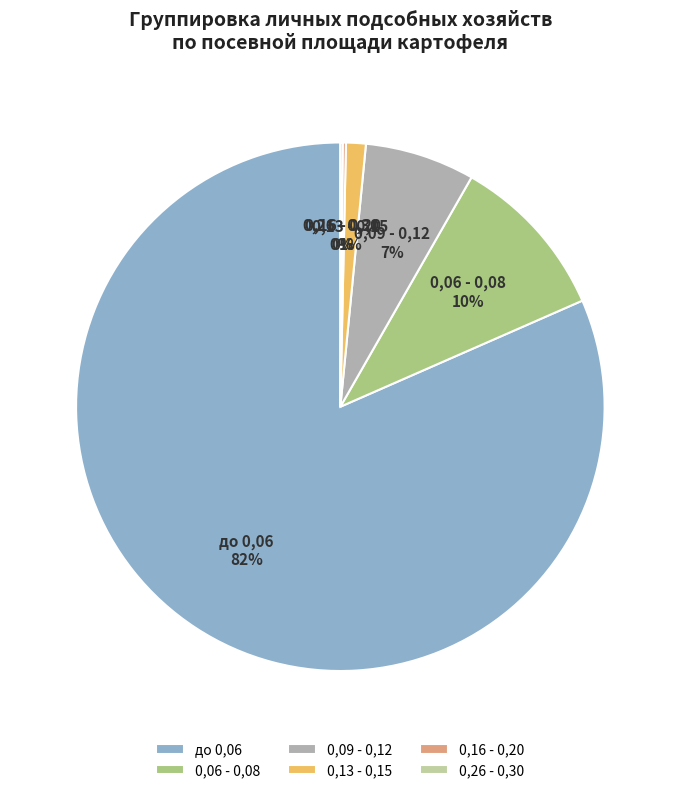

Does до 0,06 represent more than half of the total?

Yes